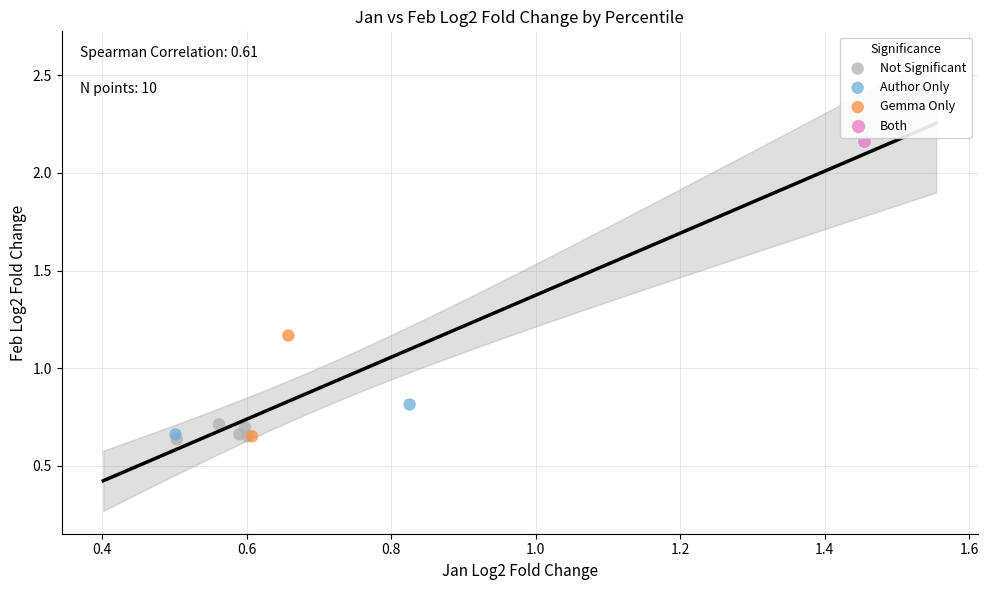

What are all the series names shown in the legend?

Not Significant, Author Only, Gemma Only, Both